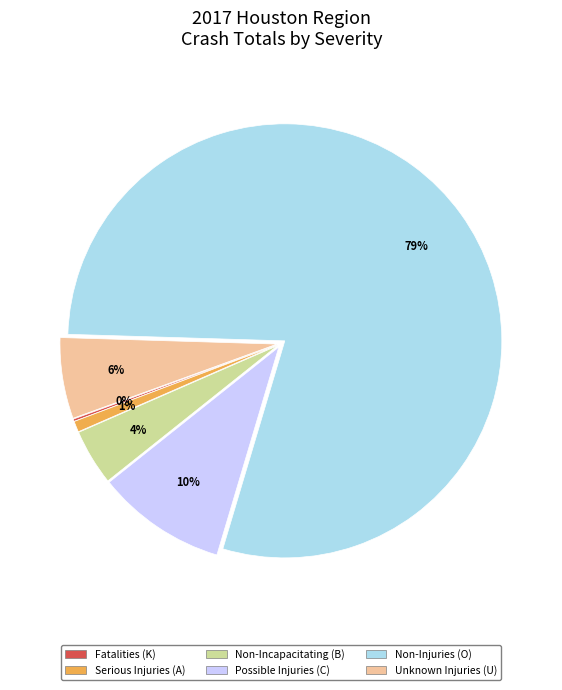

The Non-Injuries (O) slice represents 79% of the pie. True or false?

True